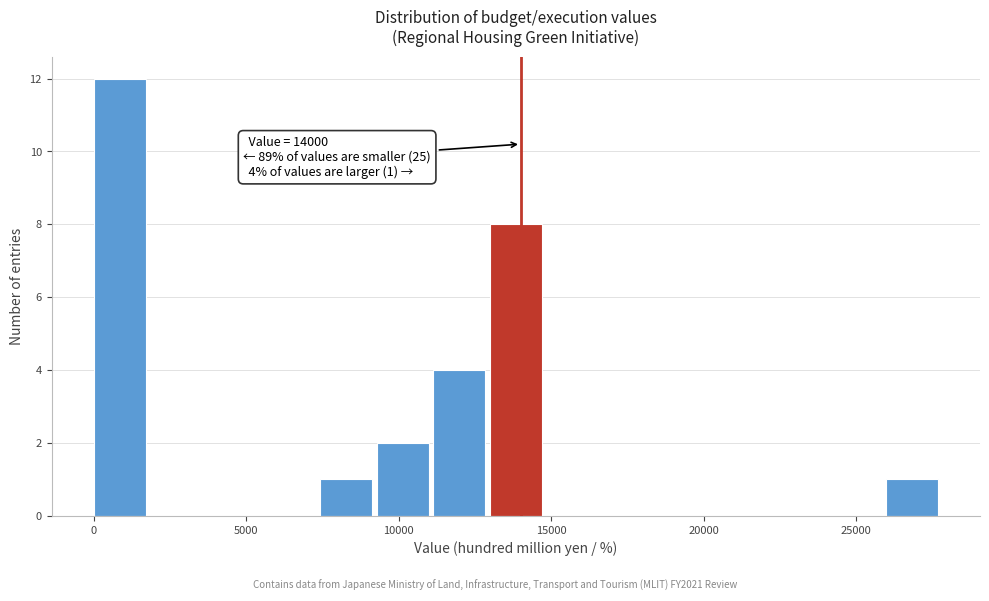

Around what value on the x-axis is the tallest bar? Give the approximate position of its centre, as read against the axis.

1000